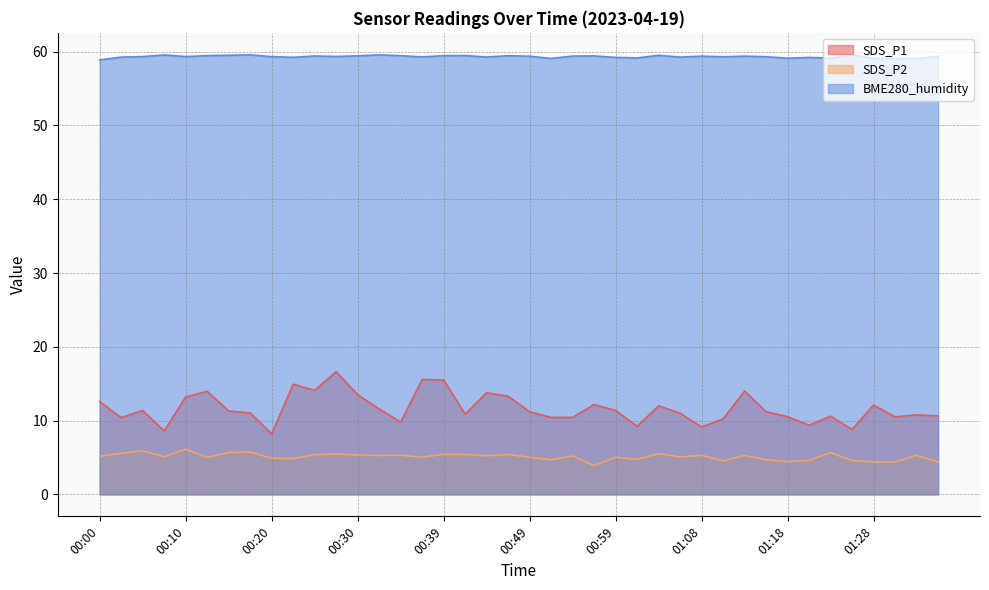

At 00:34, list the series in order from largest to smallest.

BME280_humidity, SDS_P1, SDS_P2